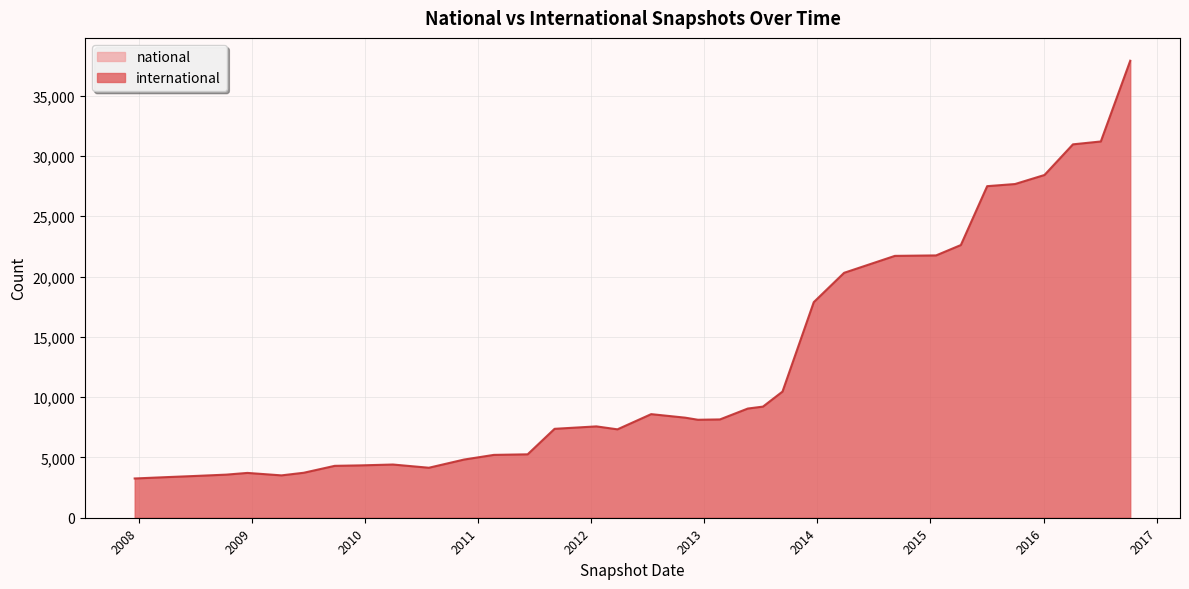

True or false: international has more than 0 points higher than both neighbors.

True